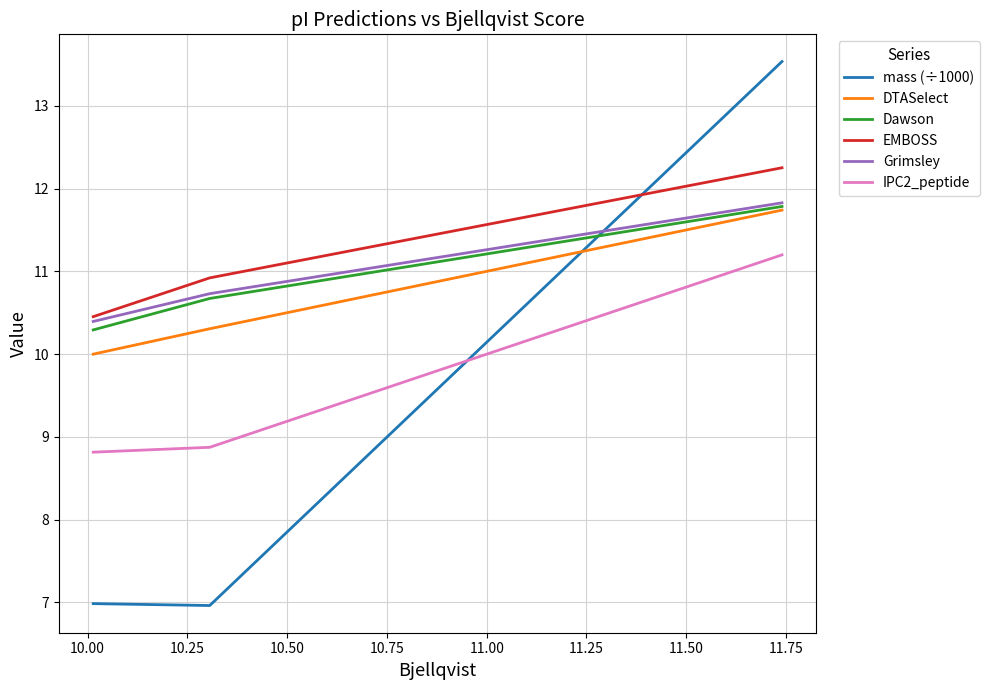

What is the minimum value shown in the chart?

7.0